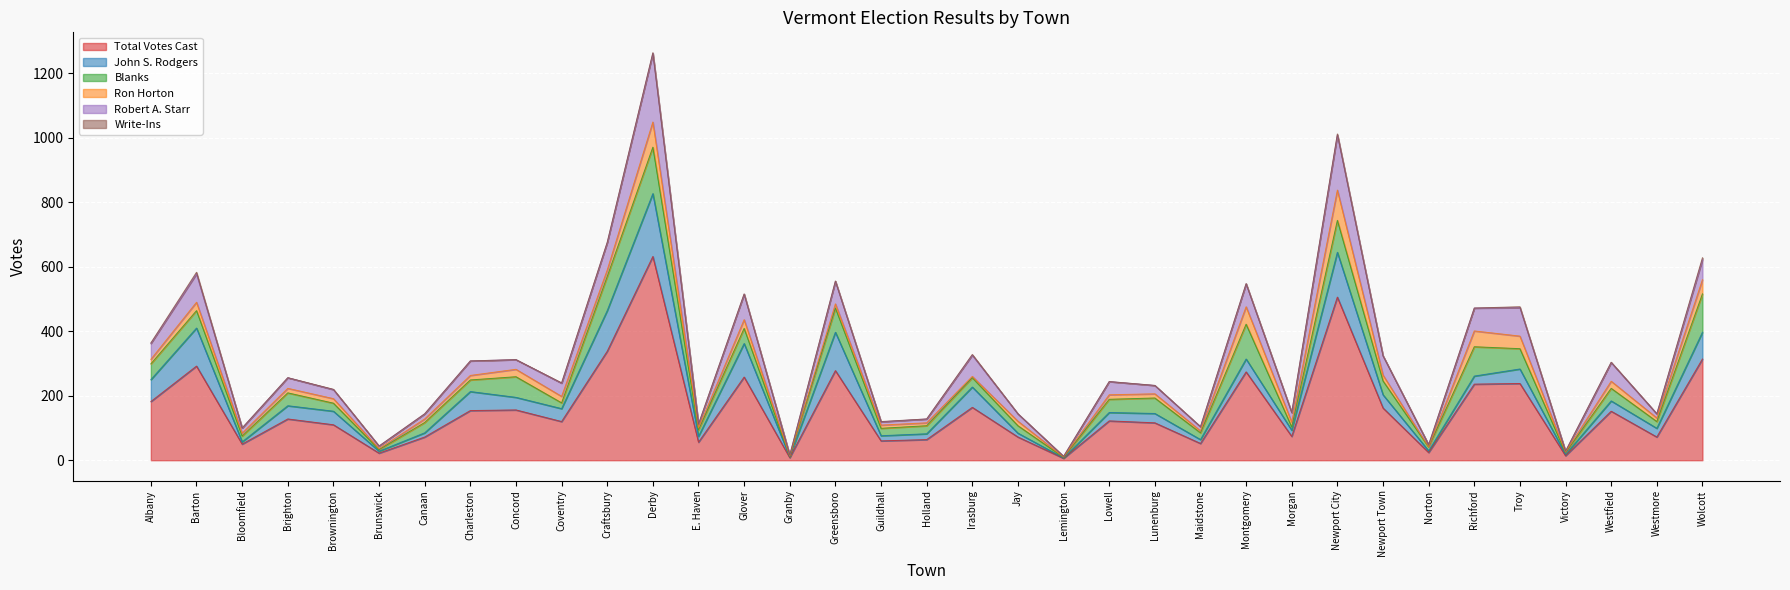

What is the label of the 29th point from the right?

Canaan